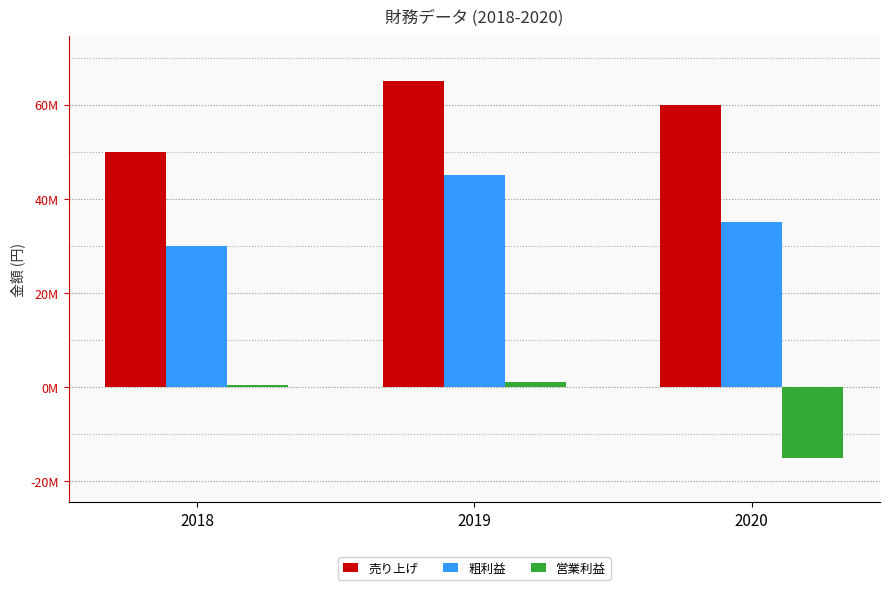

Which category has the highest value in the 売り上げ series?

2019